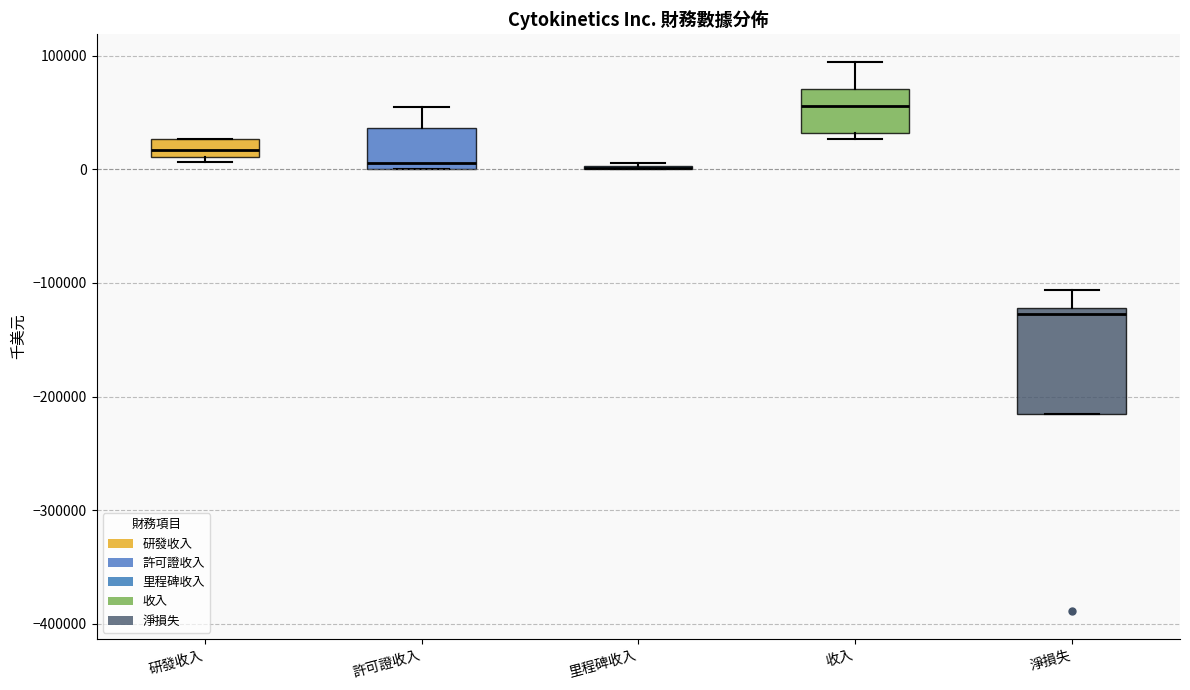

Where does the median line of the box for 淨損失 sit on the y-axis? The values are not printed on the chart, so give them approximately, as read against the axis.

-130000